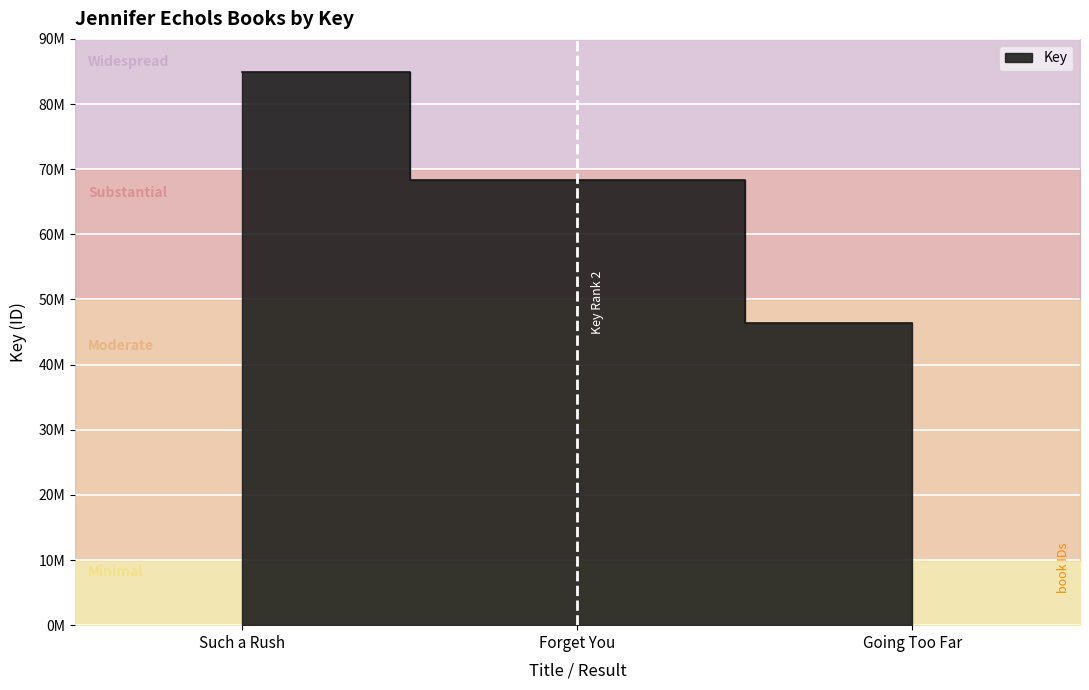

Reading left to right, extract all data points from this chart.

Such a Rush=84889183	Forget You=68331731	Going Too Far=46347676